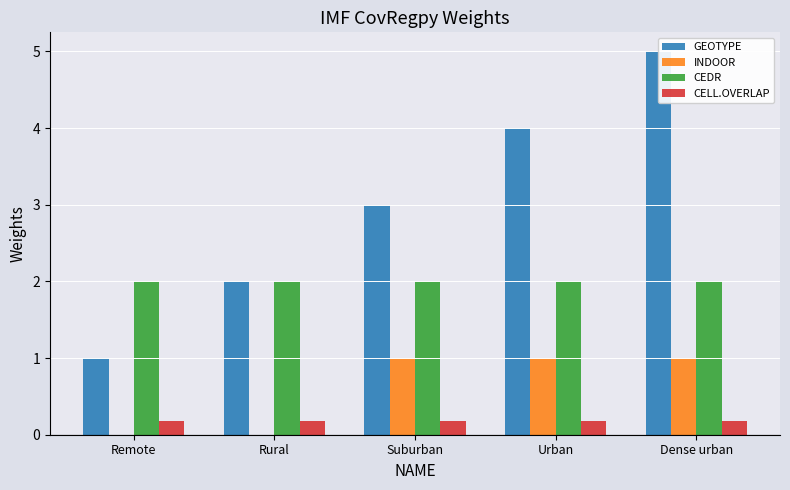

What is the lowest value of the CEDR series?

2.0